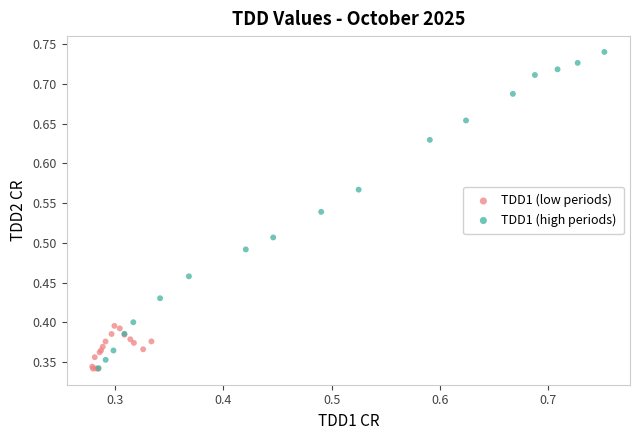

Which series contains the highest Y value?

TDD1 (high periods)